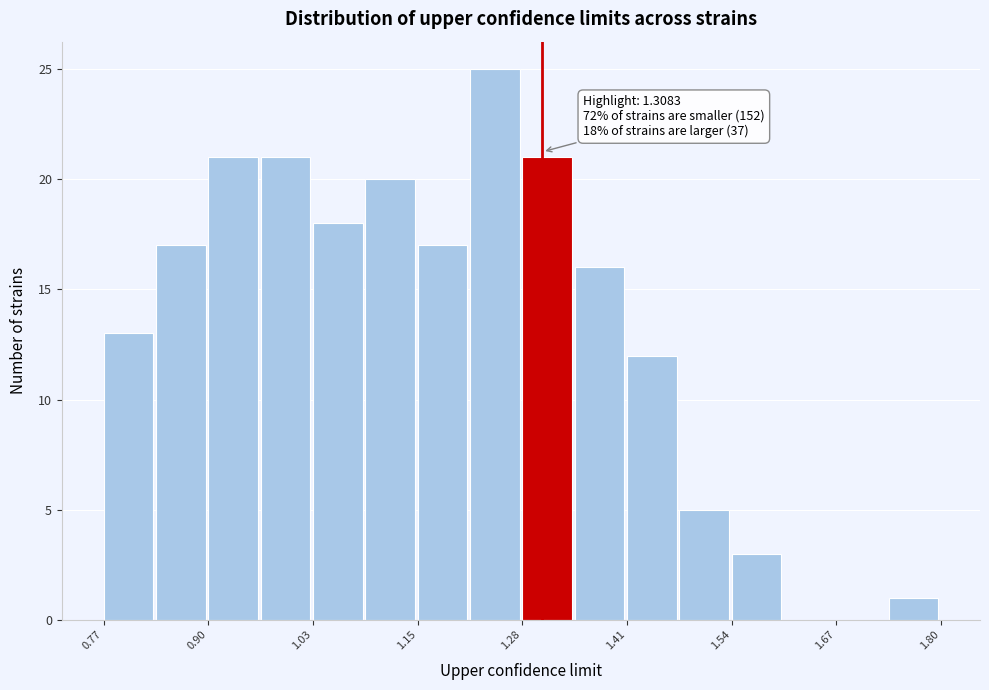

Around what value on the x-axis is the tallest bar? Give the approximate position of its centre, as read against the axis.

1.24